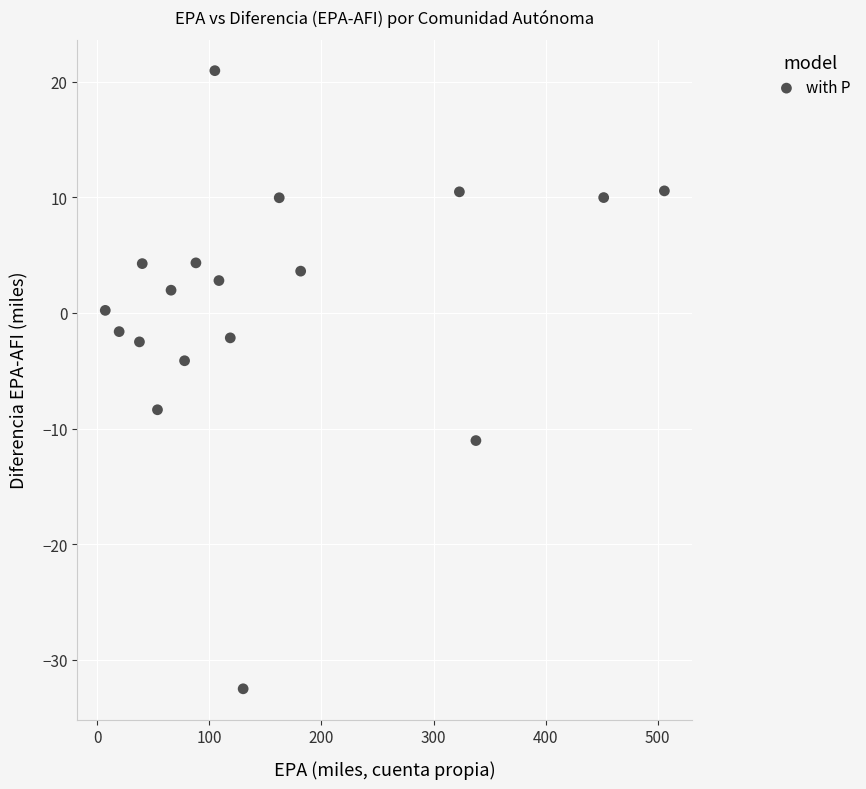

What Y value in the scatter plot is closest to -5?

-4.1